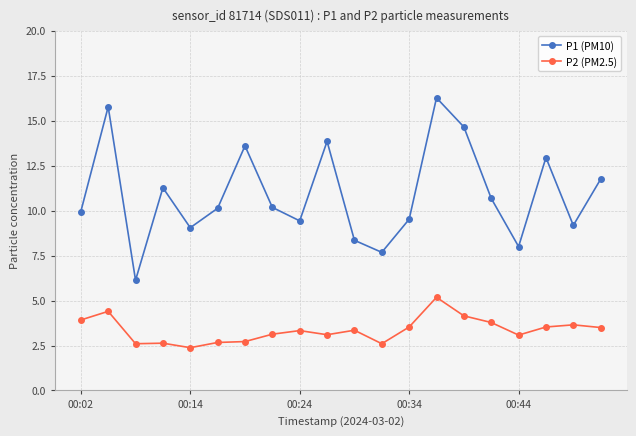

What is the maximum value for P1 (PM10)?

16.3